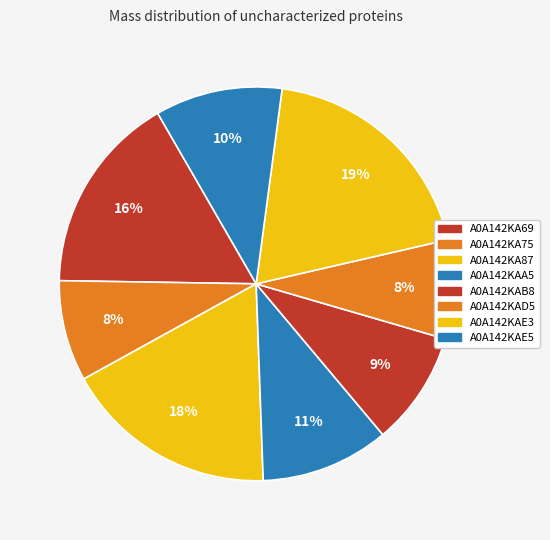

Count the number of slices in the pie.

8